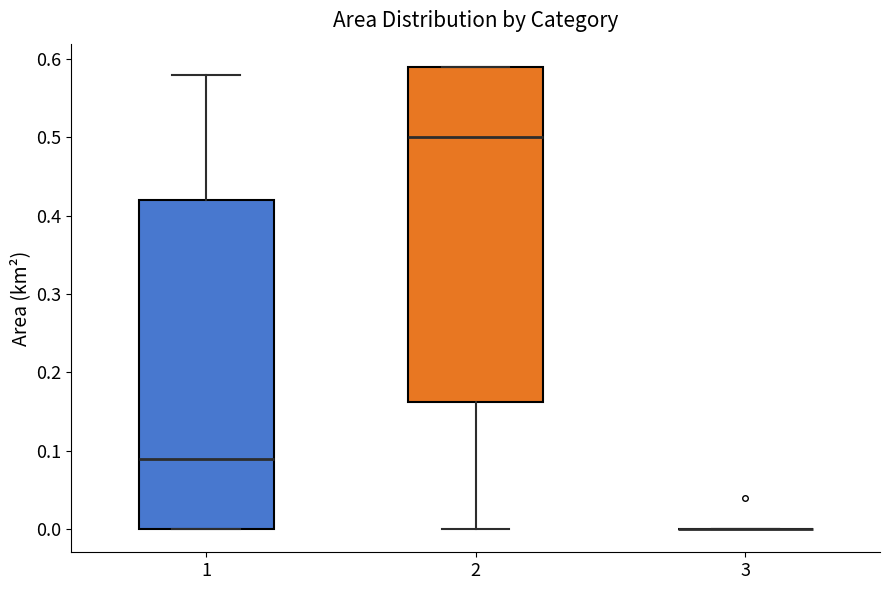

Where does the upper whisker of the box at x = 1 end on the y-axis? The values are not printed on the chart, so give them approximately, as read against the axis.

0.58